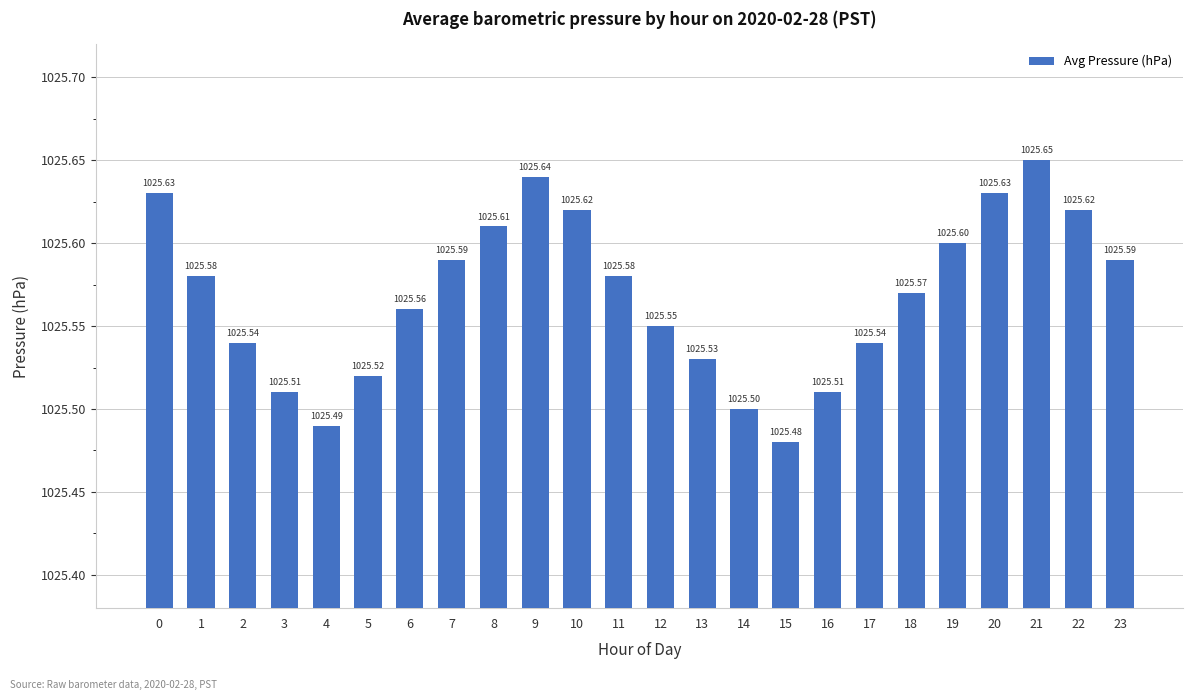

What is the value of the 3rd bar from the left?

1025.5